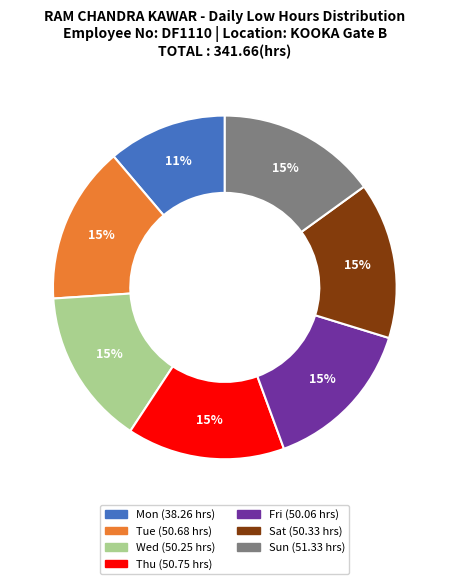

To the nearest percent, what is the difference between the largest and smallest slice percentages?

4%